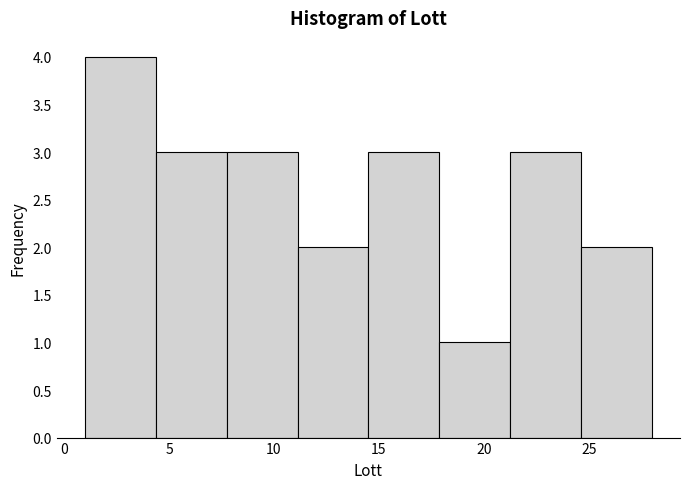

Reading left to right, transcribe this chart: for each bar, give the range it covers on the x-axis and its height. Neither the bar edges nor the heights are printed on the chart, so give them approximately, as read against the axes.

1.0 to 4.5: 4
4.5 to 8.0: 3
8.0 to 11.0: 3
11.0 to 14.5: 2
14.5 to 18.0: 3
18.0 to 21.5: 1
21.5 to 24.5: 3
24.5 to 28.0: 2